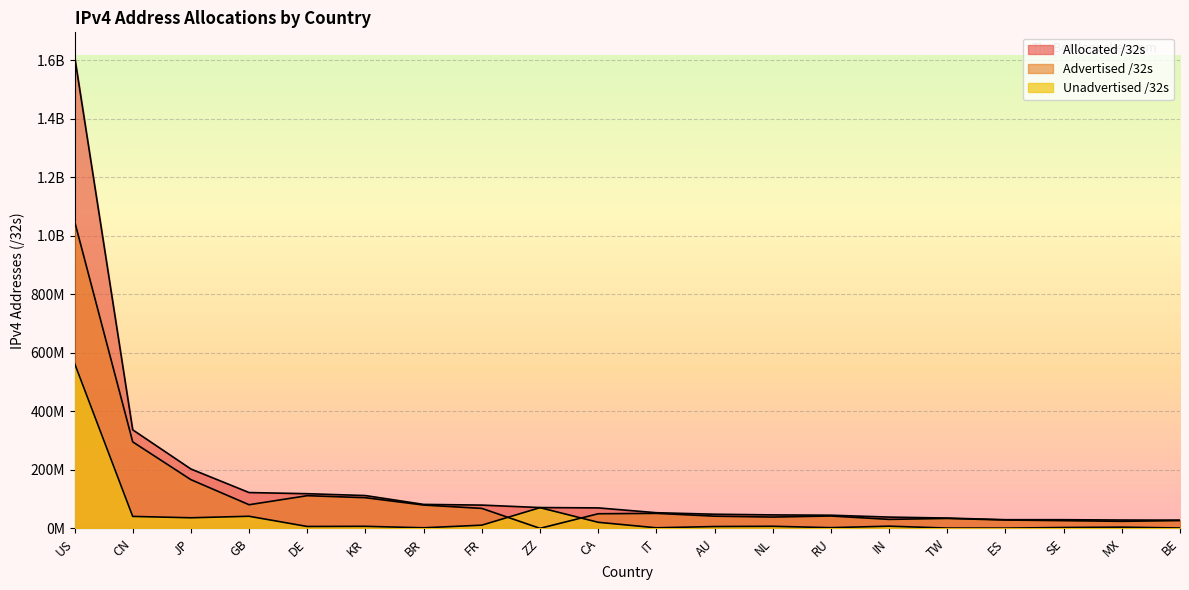

Reading left to right, extract all data points from this chart.

Allocated /32s: US=1614830592	CN=337053440	JP=203215616	GB=122698008	DE=118732928	KR=112394240	BR=82201088	FR=79806000	ZZ=71422536	CA=70247872	IT=53775936	AU=48599296	NL=46287328	RU=45217280	IN=38816512	TW=35492864	ES=29901376	SE=29890408	MX=28805120	BE=28443008
Advertised /32s: US=1050220256	CN=295885312	JP=166736772	GB=81092864	DE=111999744	KR=105107136	BR=79976192	FR=68573952	ZZ=394496	CA=50218752	IT=51554560	AU=42031808	NL=38911264	RU=42556672	IN=31012096	TW=34263808	ES=28797440	SE=26638336	MX=24356864	BE=26962432
Unadvertised /32s: US=564610336	CN=41168128	JP=36478844	GB=41605144	DE=6733184	KR=7287104	BR=2224896	FR=11232048	ZZ=71028040	CA=21029120	IT=2221376	AU=6567488	NL=7376064	RU=2660608	IN=7804416	TW=1229056	ES=1103936	SE=3252072	MX=4448256	BE=1480576